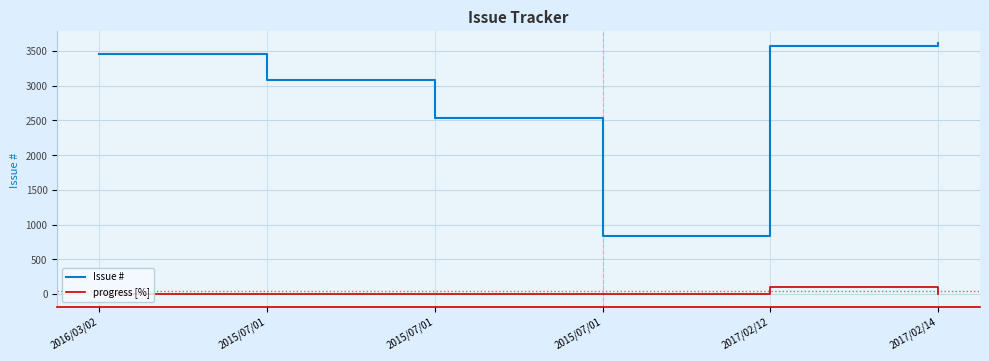

What is the difference between the highest and lowest values at 2016/03/02?

3462